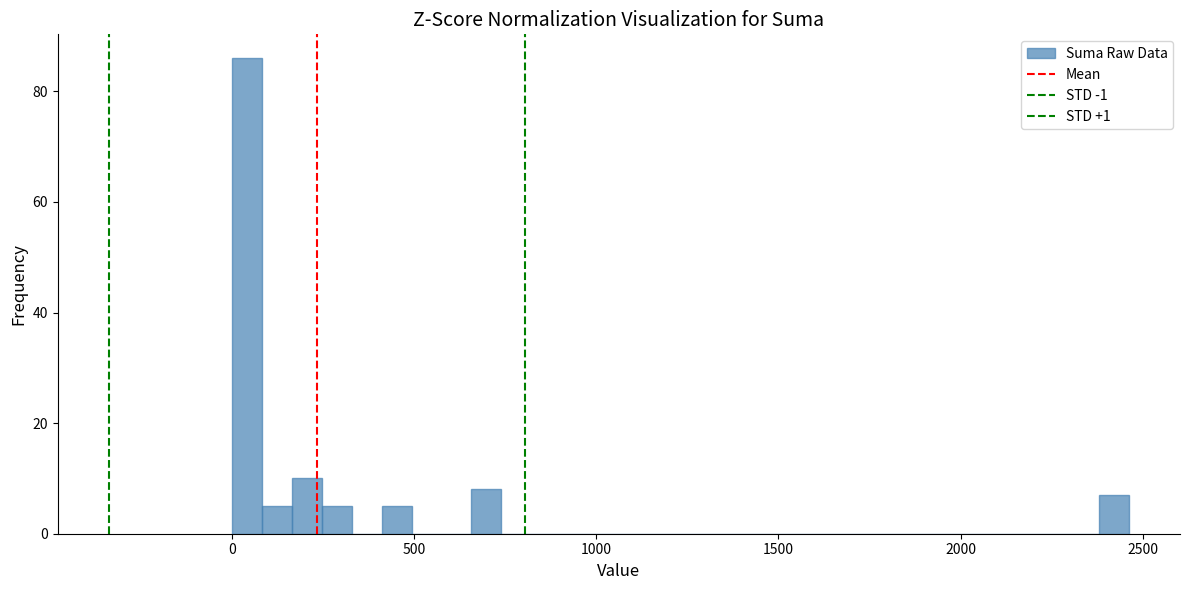

Read against the x-axis, roughly where is the centre of the tallest bar?

50